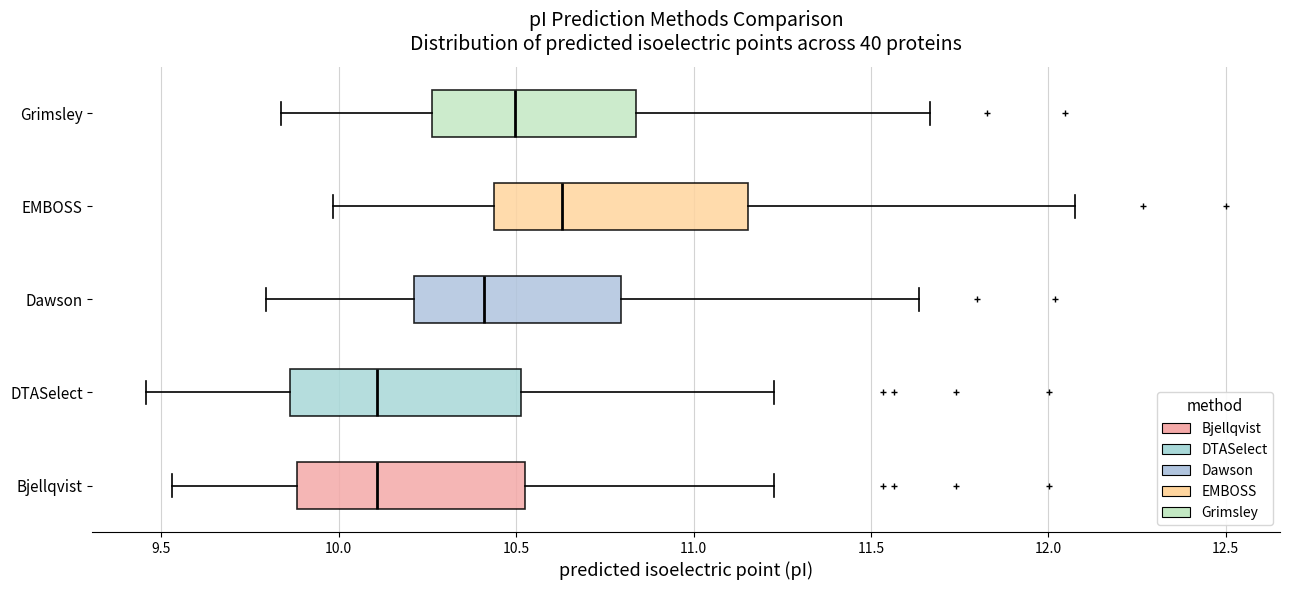

Which box's median line is the furthest to the right?

EMBOSS